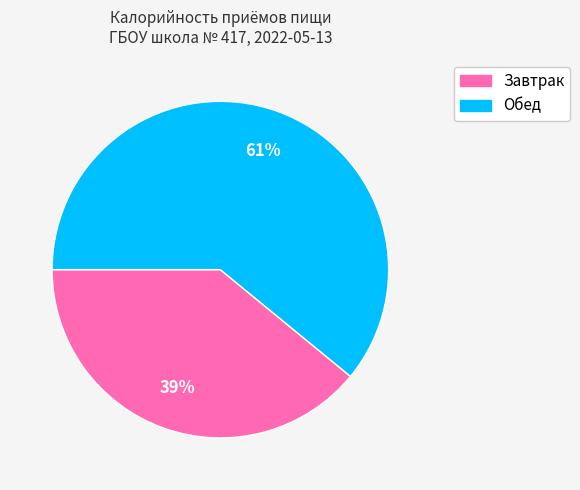

To the nearest percent, what portion does Завтрак represent?

39%